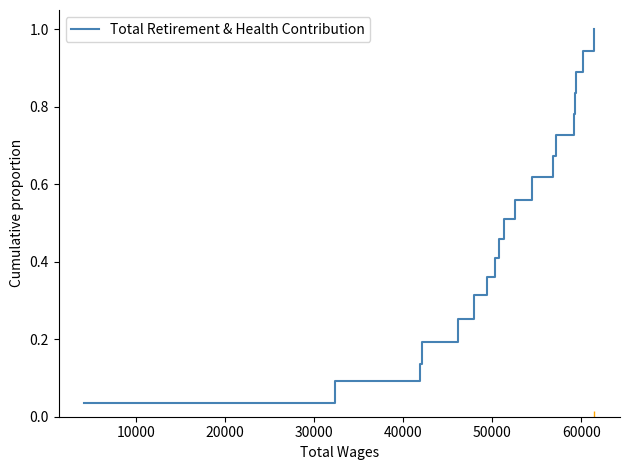

What is the greatest value displayed?

1.0